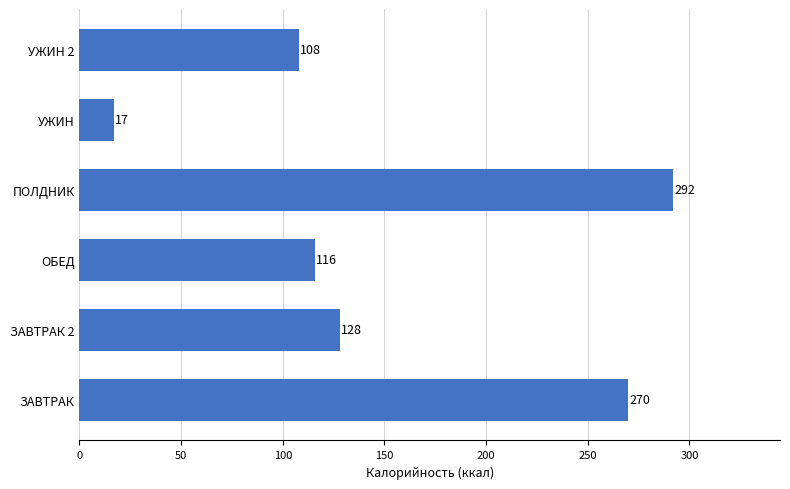

Which category has the highest value across all series?

ПОЛДНИК